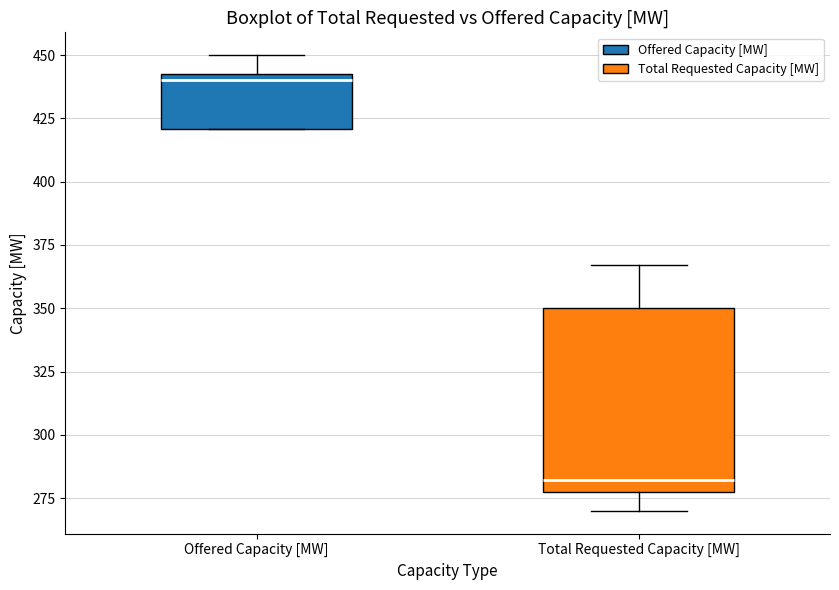

Where is the lower edge of the box for Total Requested Capacity [MW] on the y-axis? The values are not printed on the chart, so give them approximately, as read against the axis.

280